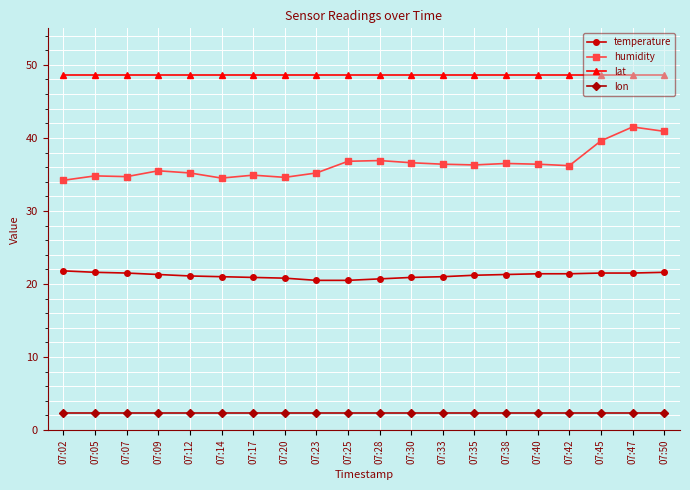

How many distinct data groups are displayed?

4